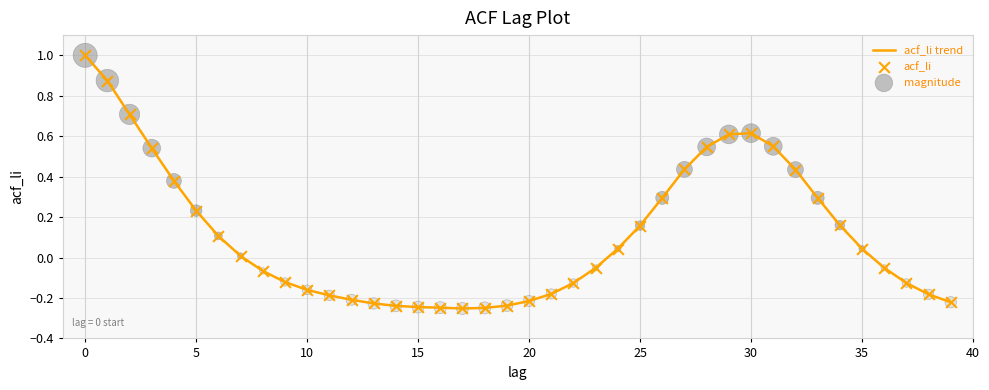

How many lines are shown in the chart?

1